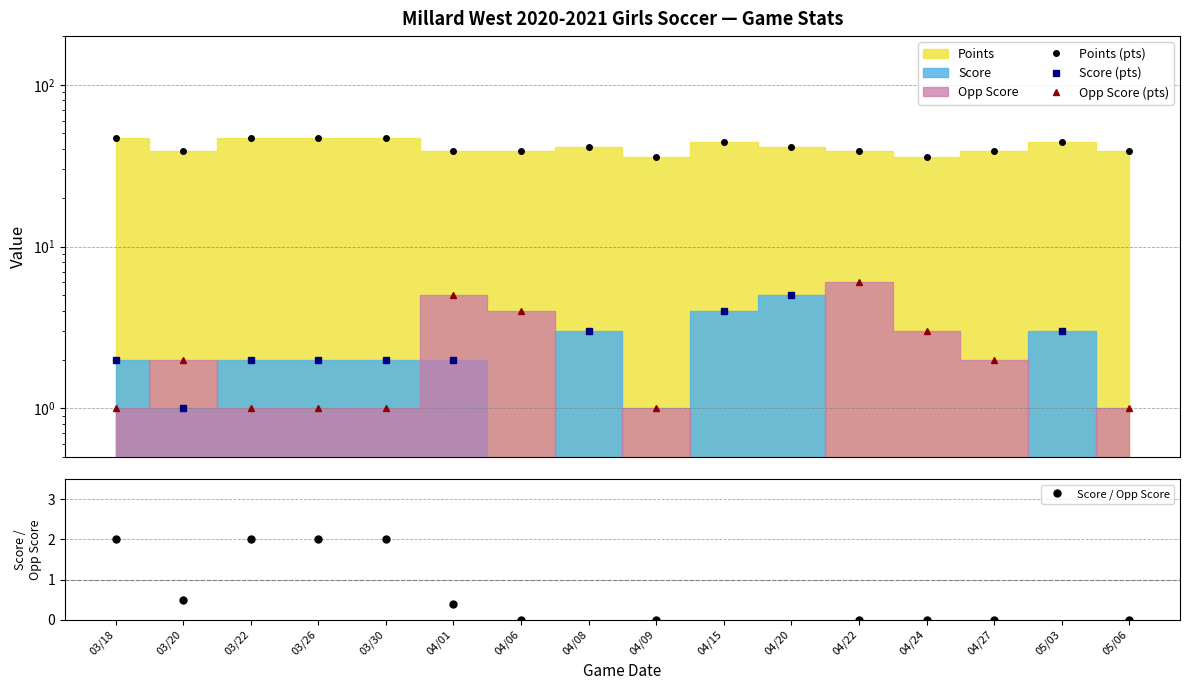

True or false: Score / Opp Score has a value of 0.6 at 04/01.

False